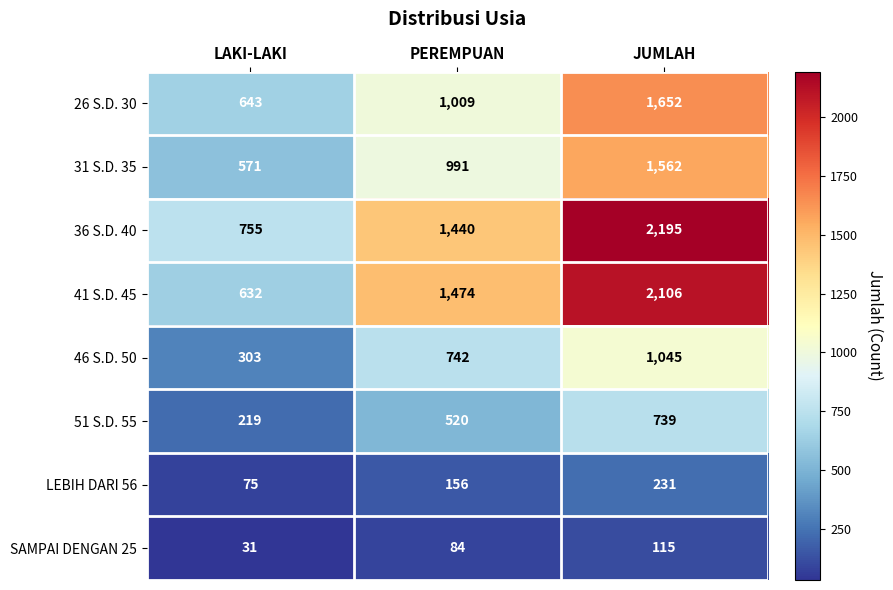

The 36 S.D. 40 series shows 2972 at JUMLAH. True or false?

False